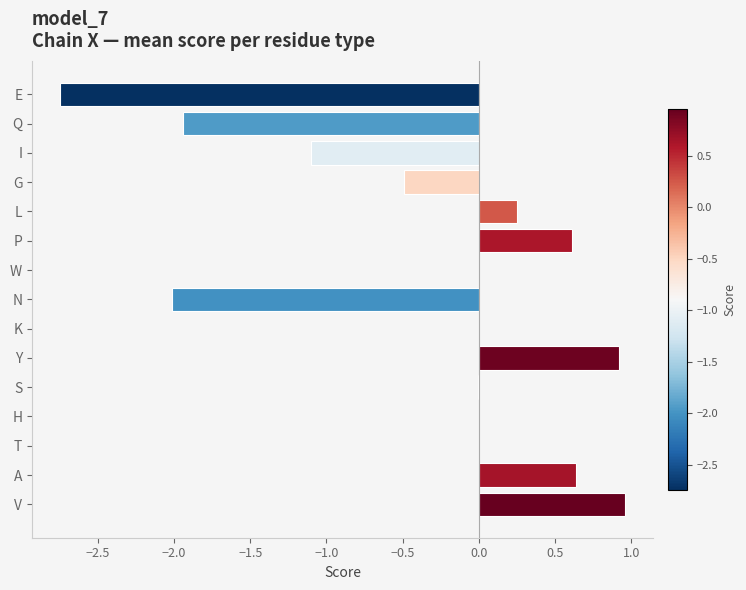

Is it true that the value at K is 0.0?

True